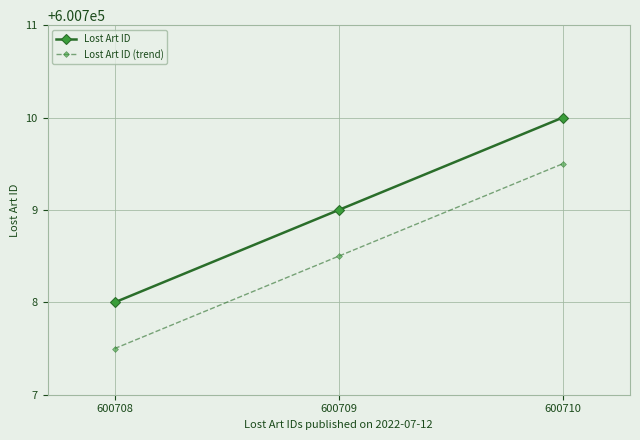

Rank the series by their maximum value, from highest to lowest.

Lost Art ID, Lost Art ID (trend)